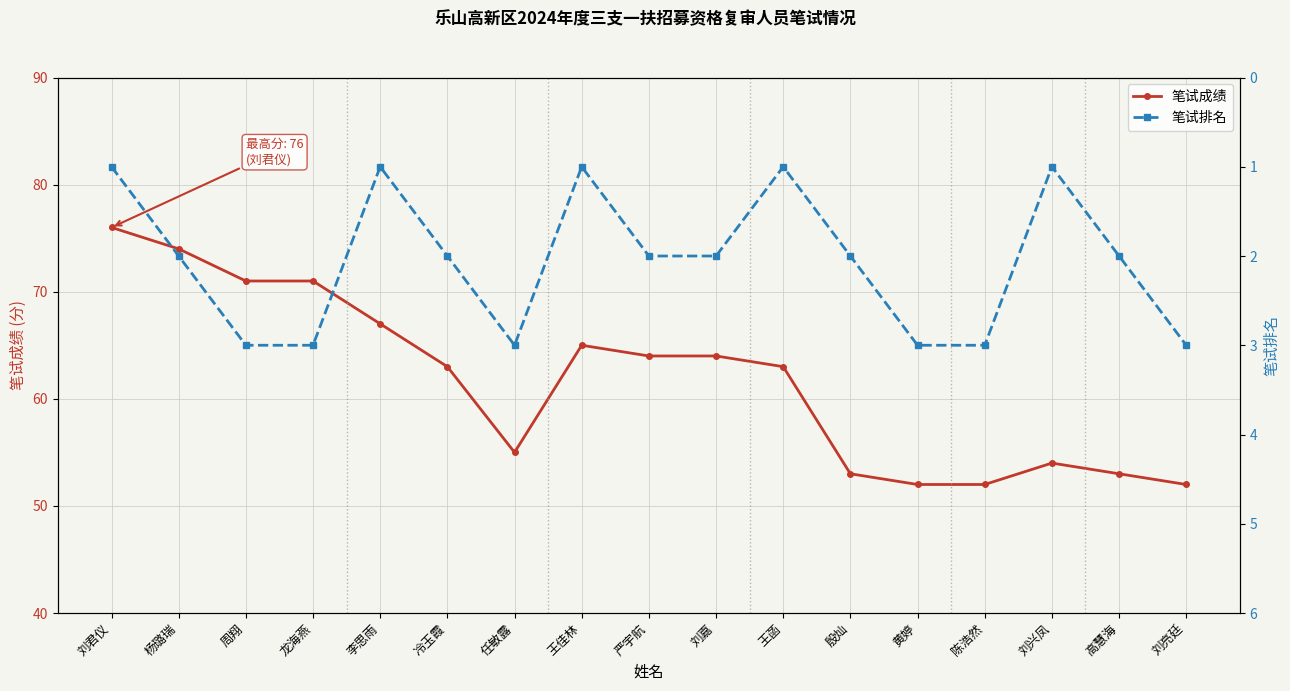

How many interior local valleys does the 笔试排名 series have?

4